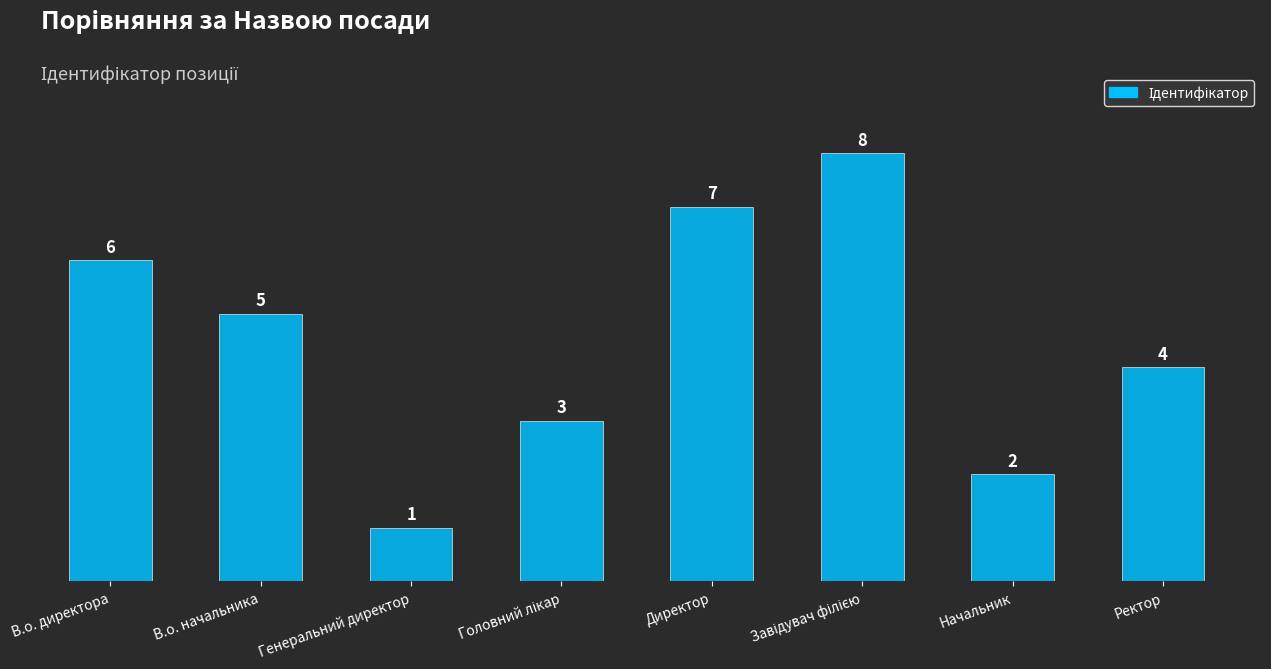

Where does the data first go above 5?

В.о. директора